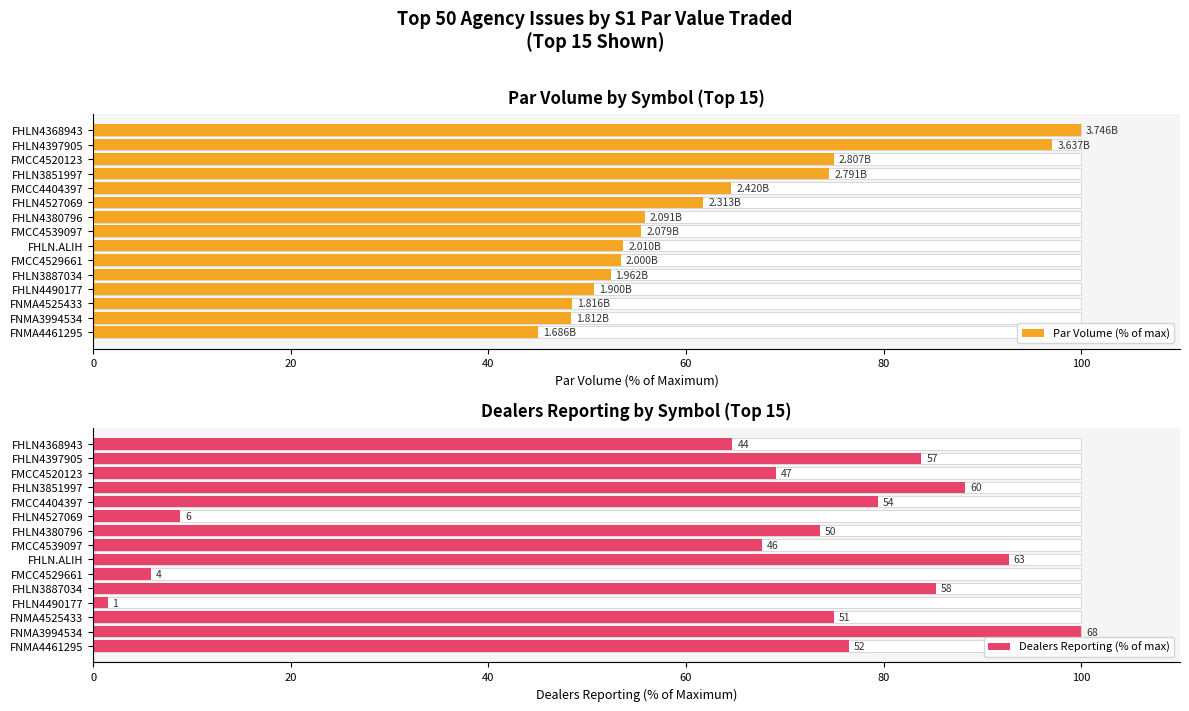

What is the sum of the Par Volume (% of max) values at FMCC4539097 and FMCC4529661?

108.9